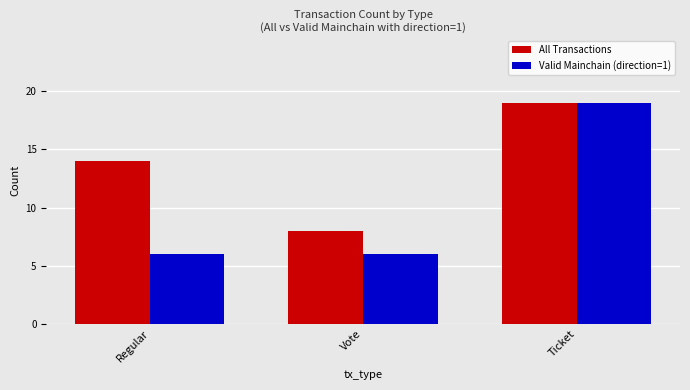

What is the total value across all series at Ticket?

38